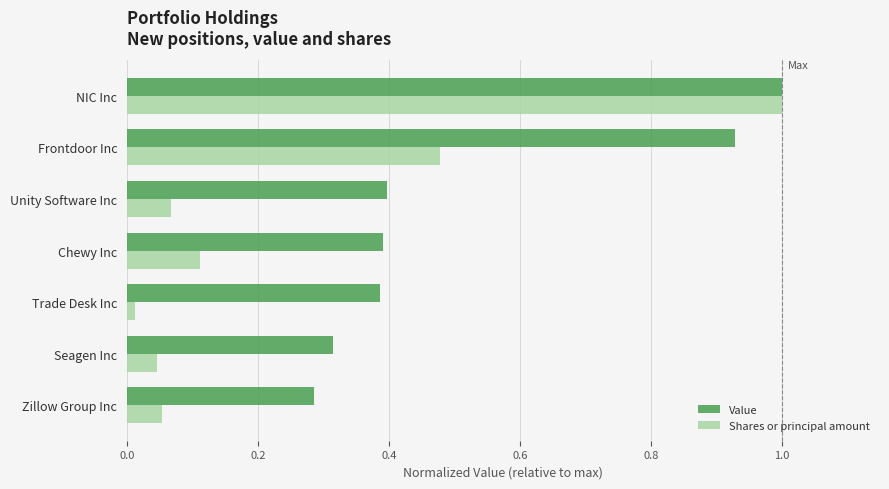

Which series changed the most between NIC Inc and Zillow Group Inc?

Shares or principal amount